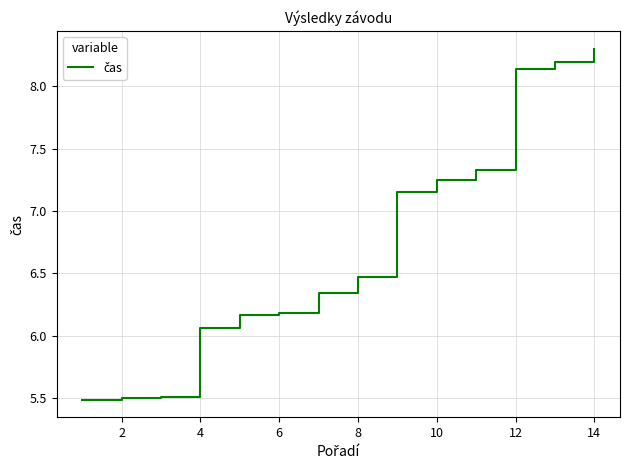

What is the difference between the maximum and minimum values?

2.8